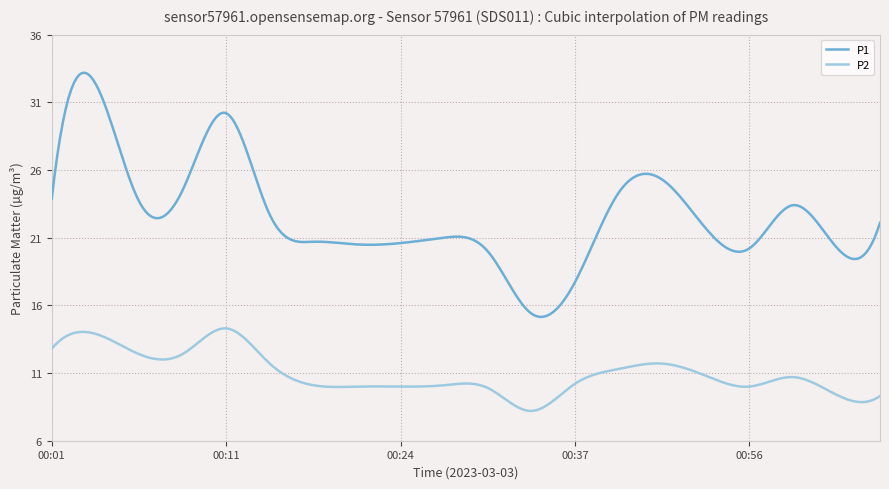

List the series in order of their peak value, highest first.

P1, P2